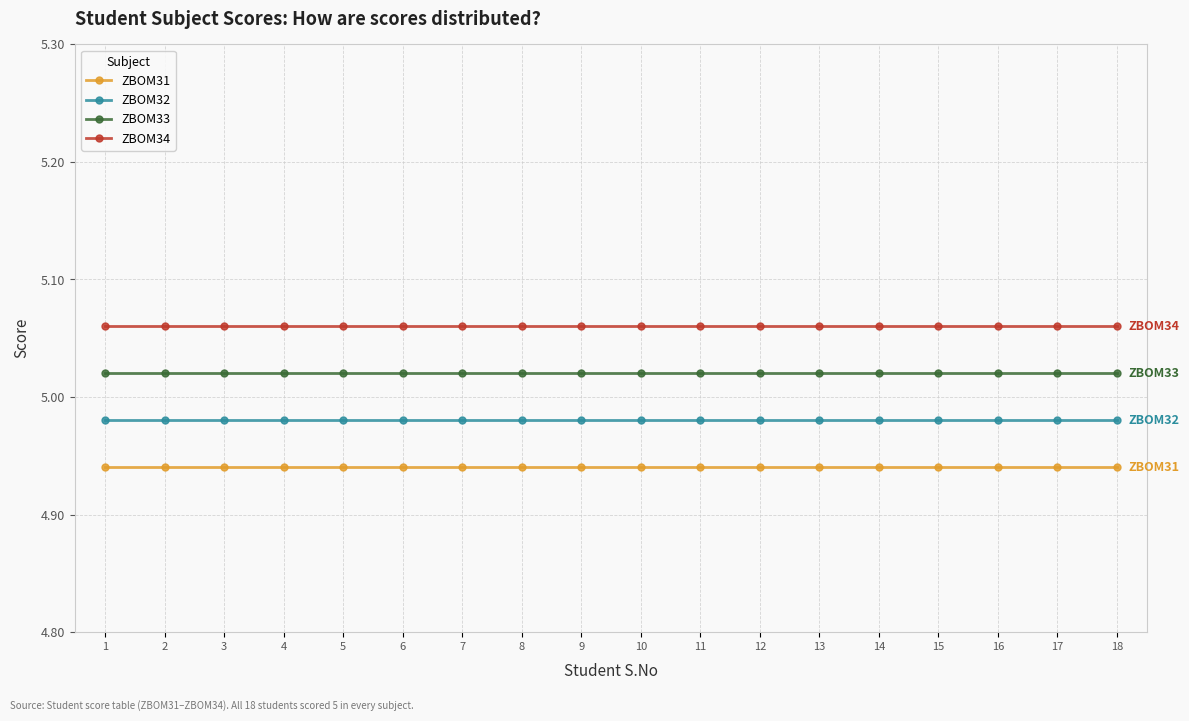

True or false: ZBOM34 and ZBOM31 cross at least once.

False